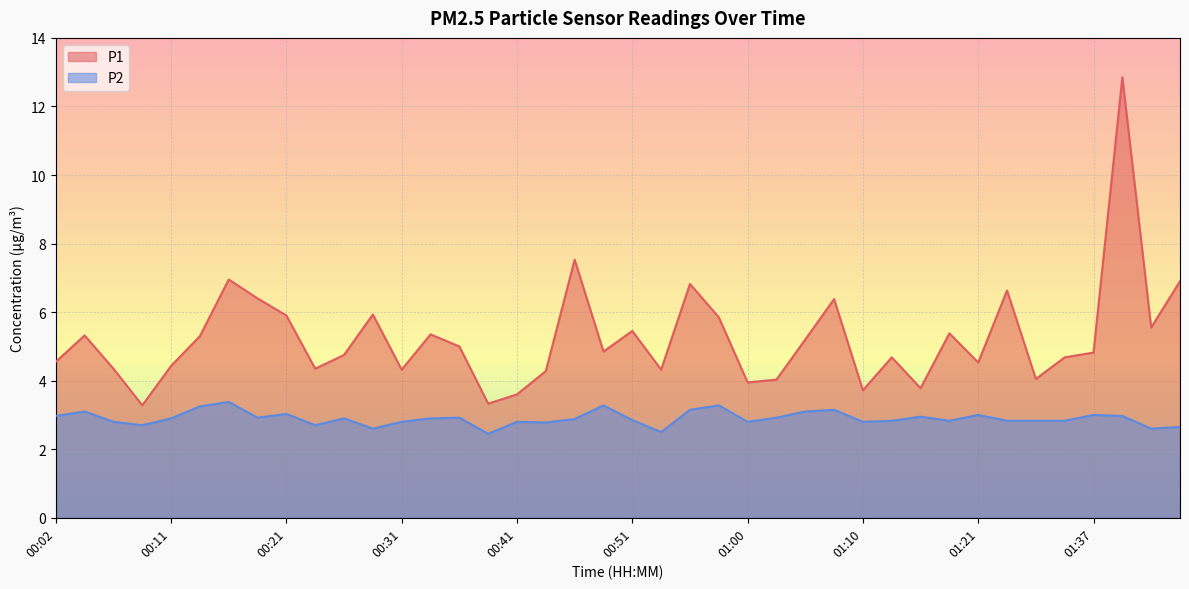

In P2, how many points are higher than both neighbors (excluding endpoints)?

12